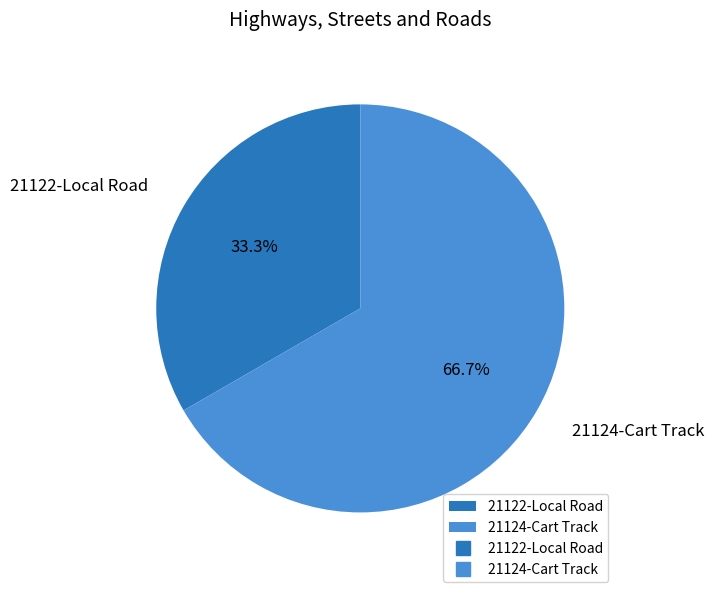

What percentage do 21122-Local Road and 21124-Cart Track together represent?

100.0%